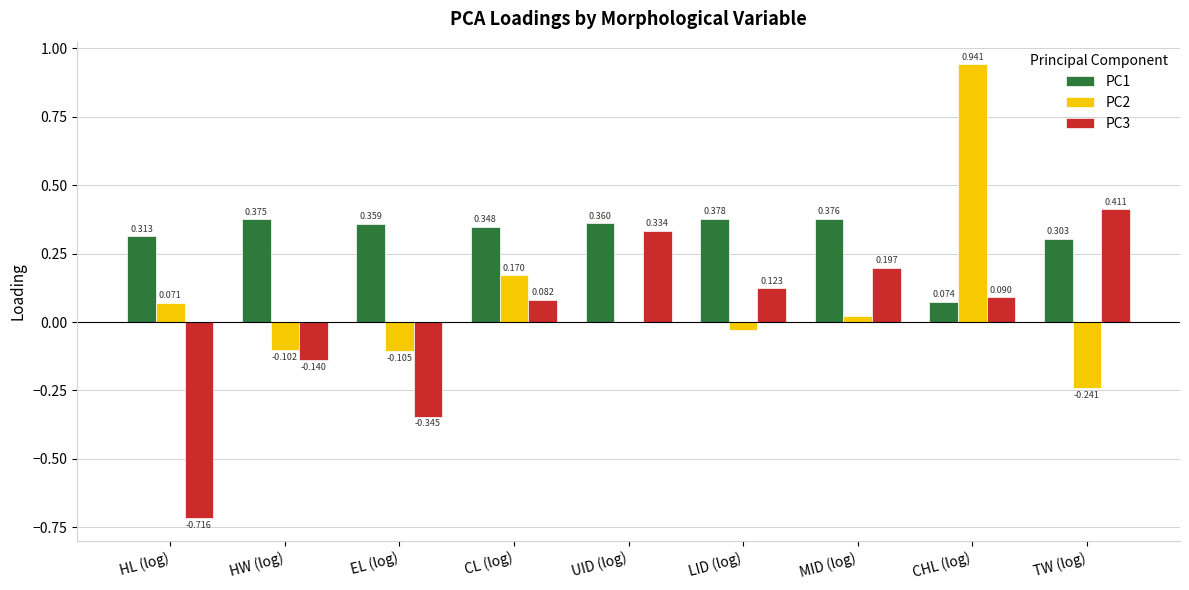

Is the value of PC1 at HW (log) greater than the value of PC2 at UID (log)?

Yes